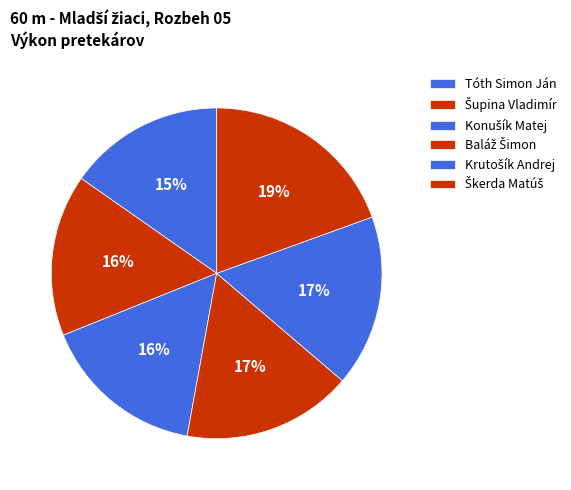

Is there any slice that represents more than half of the pie?

No